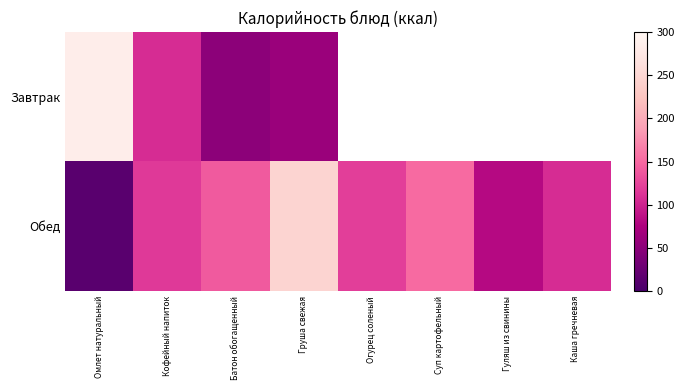

Which series has the largest range (max minus min)?

Обед